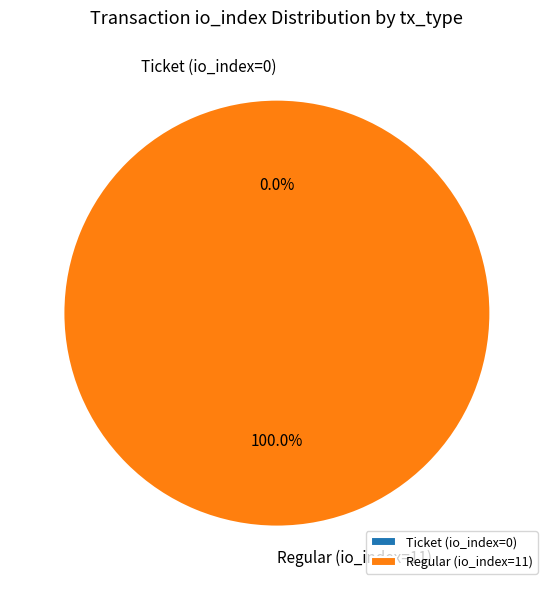

How many slices are in this pie chart?

2